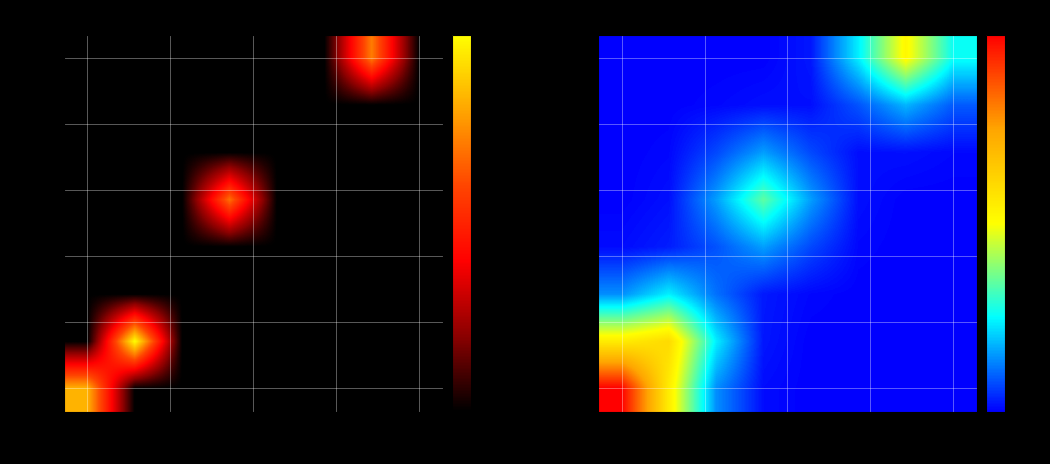

Which has a higher value, 200 or 300?

200